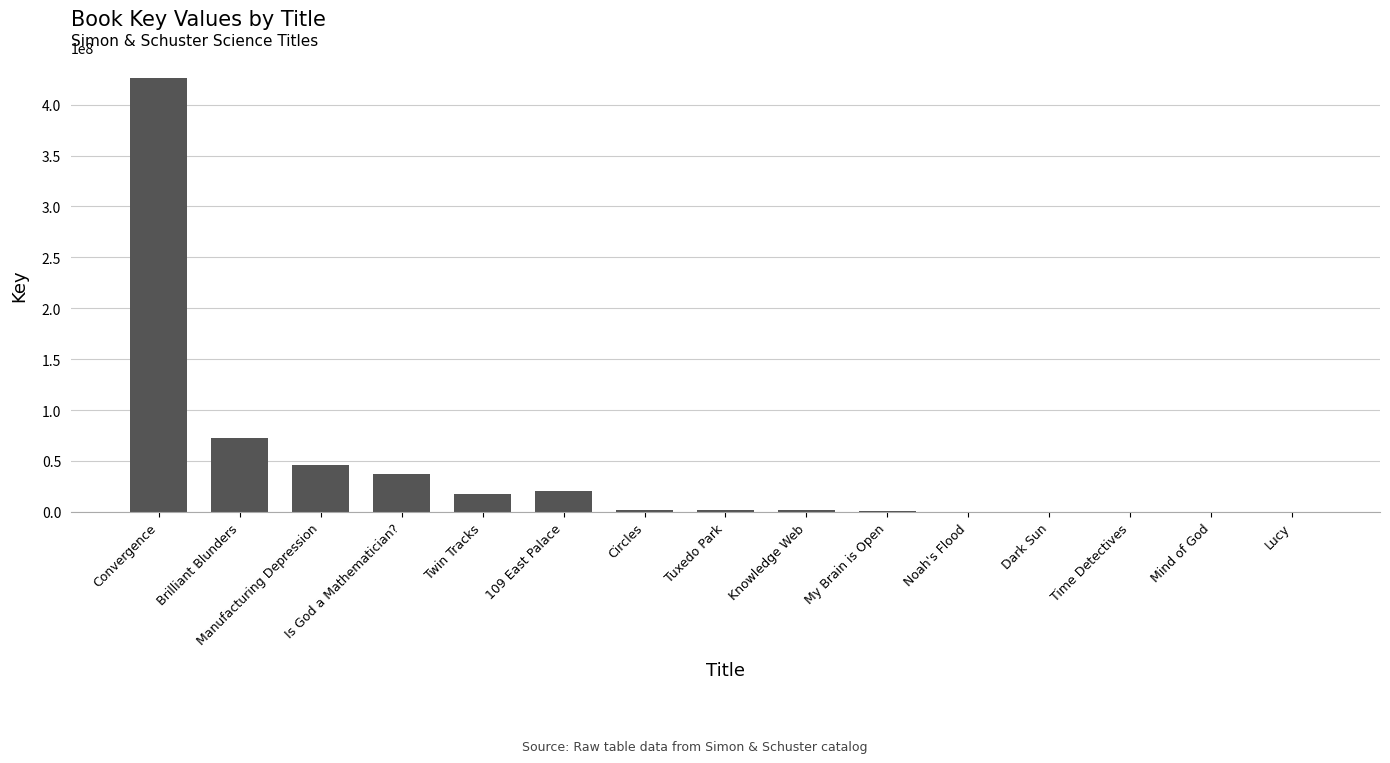

Where is the data nearest to the value 212882711?

Brilliant Blunders